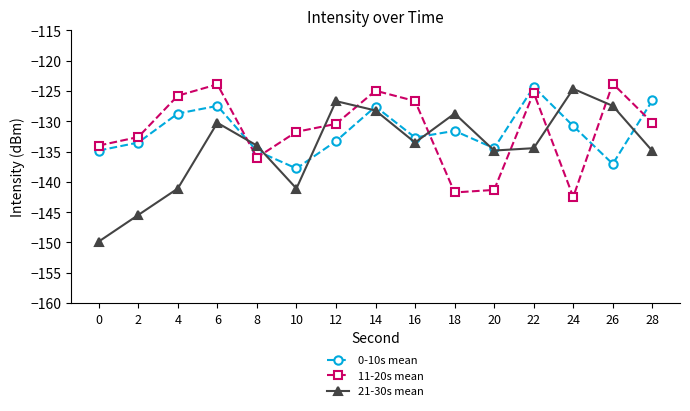

Rank the series at 26 from lowest to highest value.

0-10s mean, 21-30s mean, 11-20s mean